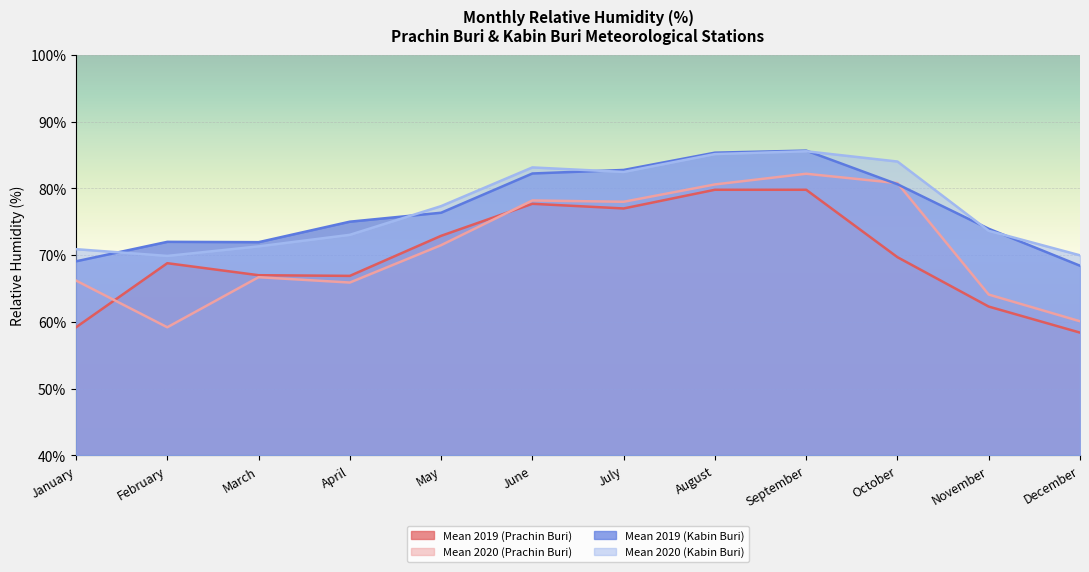

What is the sum of the Mean 2020 (Prachin Buri) values at June and May?

149.7